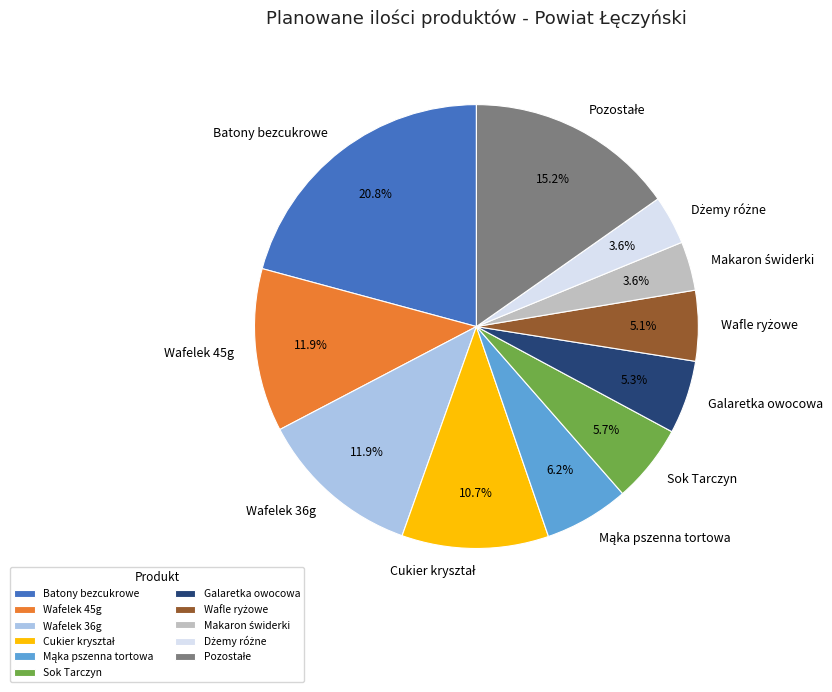

Which slice is the largest?

Batony bezcukrowe